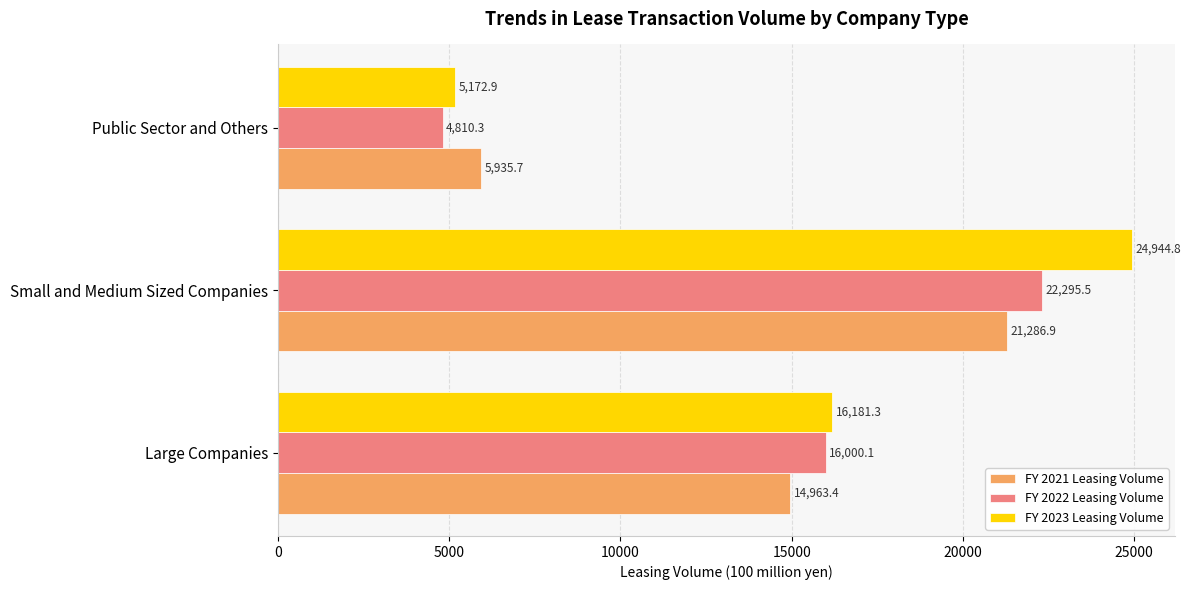

What is the sum of all FY 2023 Leasing Volume values?

46299.0